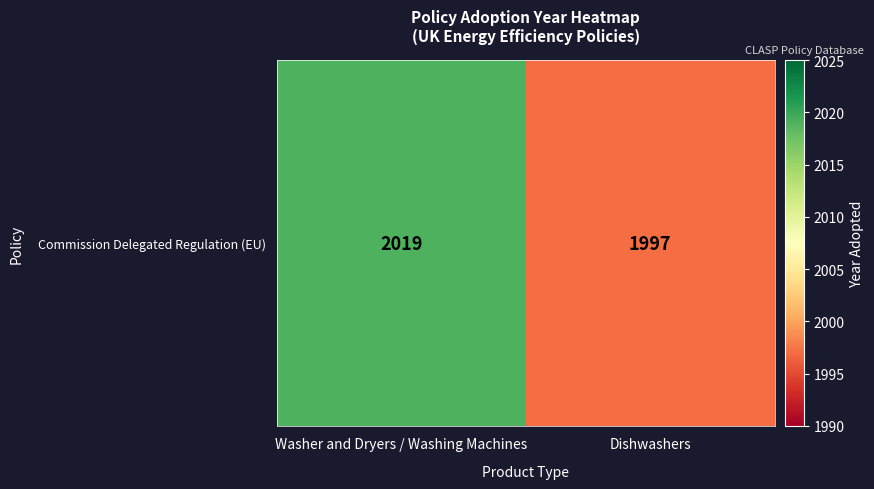

Which label corresponds to the smallest value in the chart?

Dishwashers